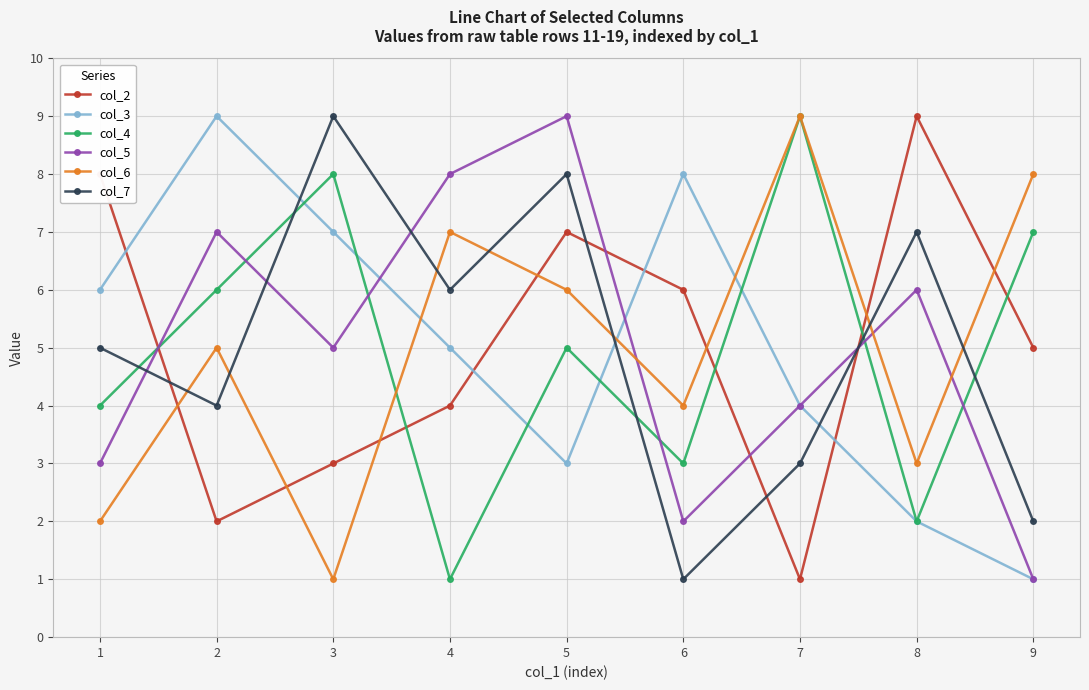

Reading right to left, what are all the values shown in this chart?

col_2: 9=5	8=9	7=1	6=6	5=7	4=4	3=3	2=2	1=8
col_3: 9=1	8=2	7=4	6=8	5=3	4=5	3=7	2=9	1=6
col_4: 9=7	8=2	7=9	6=3	5=5	4=1	3=8	2=6	1=4
col_5: 9=1	8=6	7=4	6=2	5=9	4=8	3=5	2=7	1=3
col_6: 9=8	8=3	7=9	6=4	5=6	4=7	3=1	2=5	1=2
col_7: 9=2	8=7	7=3	6=1	5=8	4=6	3=9	2=4	1=5